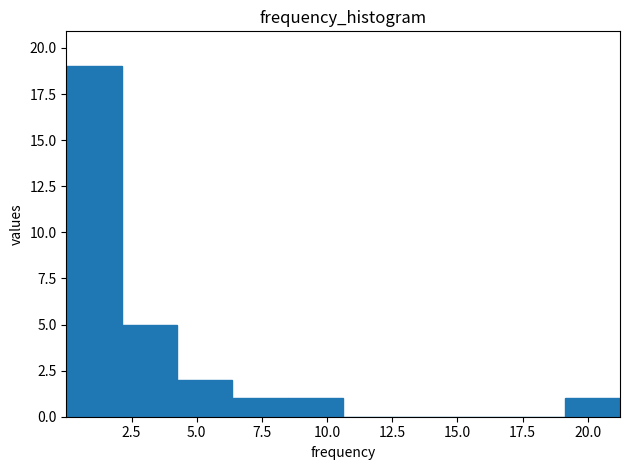

What is the height of the bar covering 4.0 to 6.5 on the x-axis? Neither the bar edges nor the heights are printed on the chart, so give them approximately, as read against the axes.

2